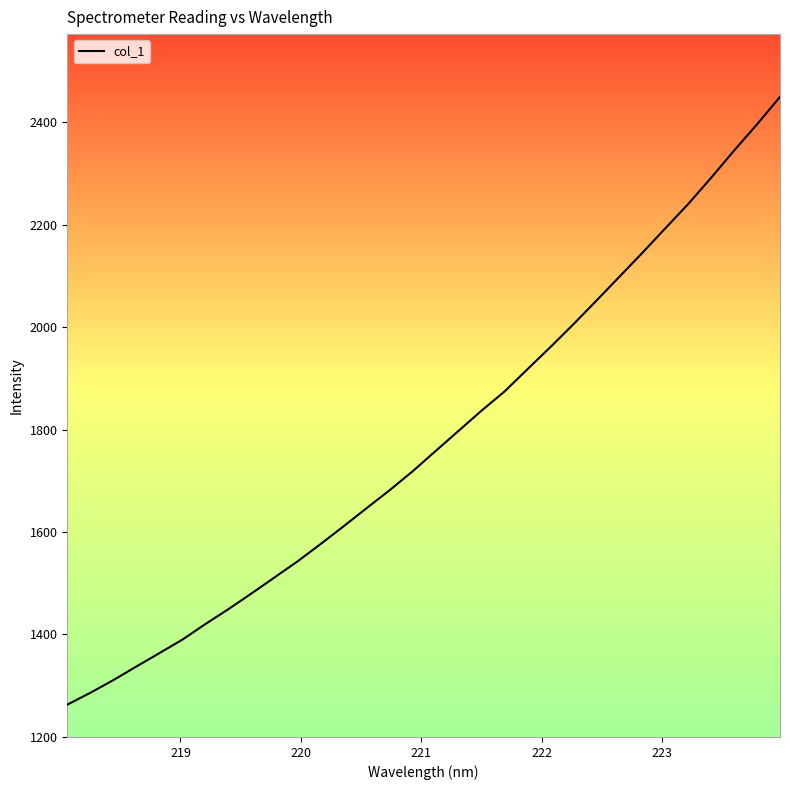

What is the maximum value shown in the chart?

2449.9